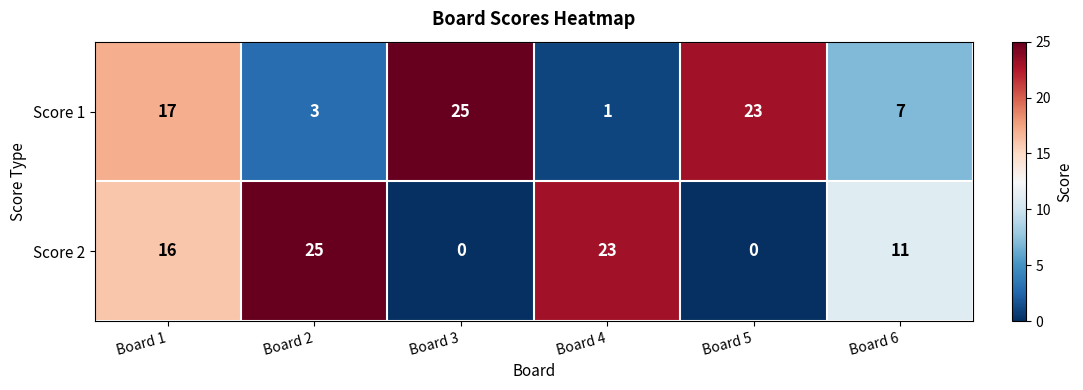

Reading left to right, list all the values displayed in this chart.

Score 1: Board 1=17	Board 2=3	Board 3=25	Board 4=1	Board 5=23	Board 6=7
Score 2: Board 1=16	Board 2=25	Board 3=0	Board 4=23	Board 5=0	Board 6=11